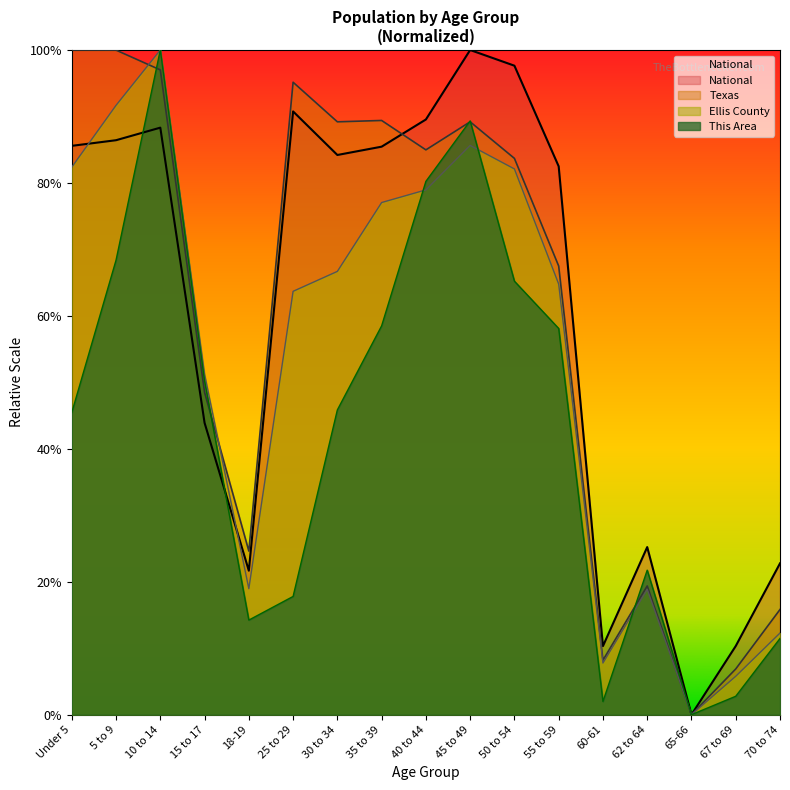

What is the difference between the maximum and minimum values in the This Area series?

1.0